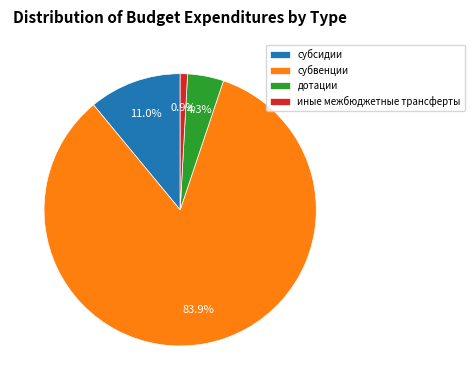

To the nearest percent, what portion does иные межбюджетные трансферты represent?

1%